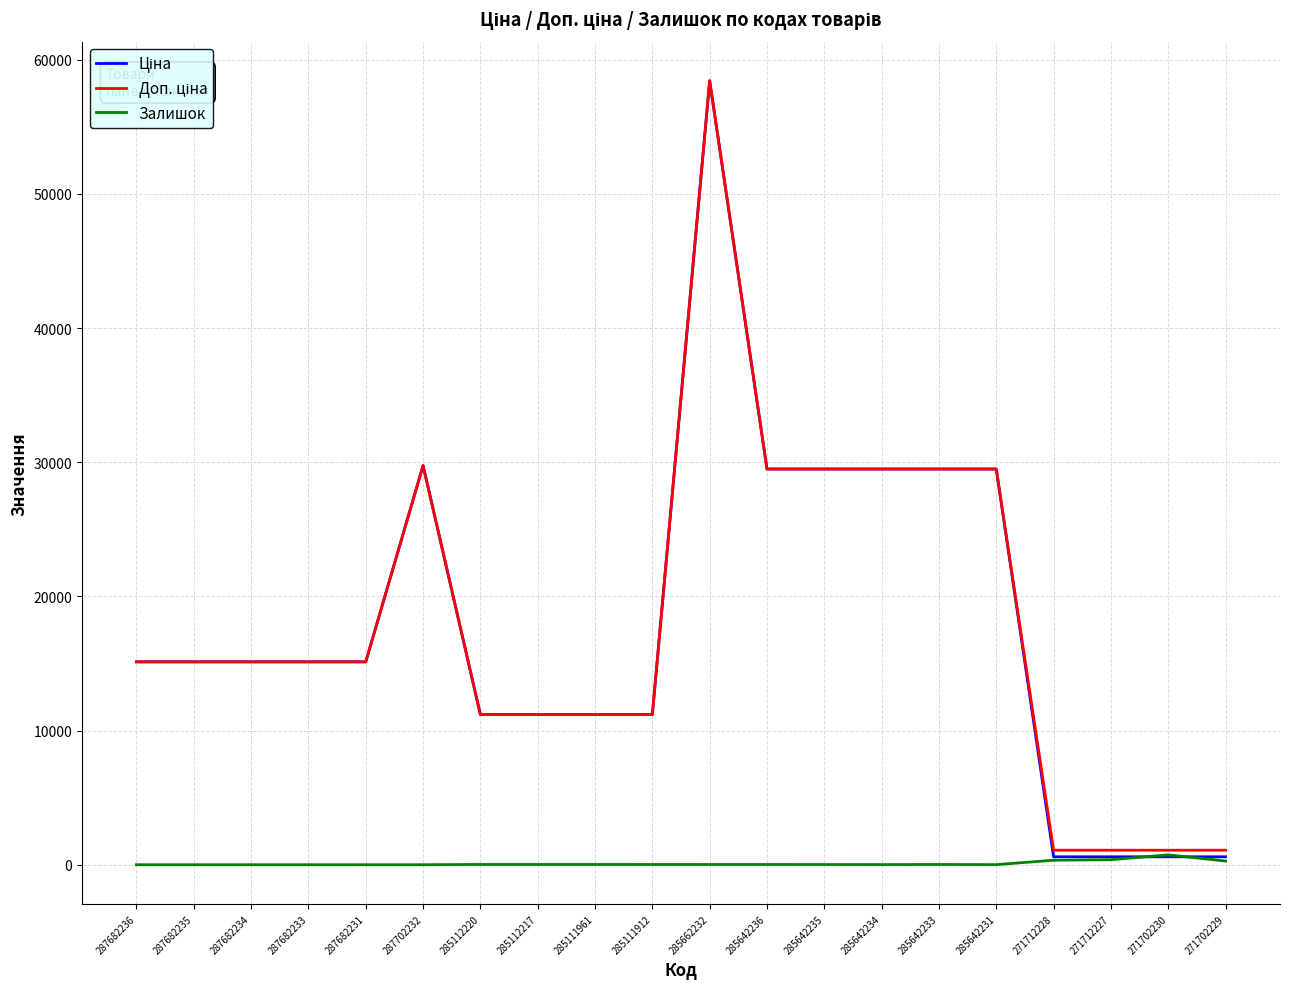

Is it true that Залишок equals 0.0 at 287682236?

True